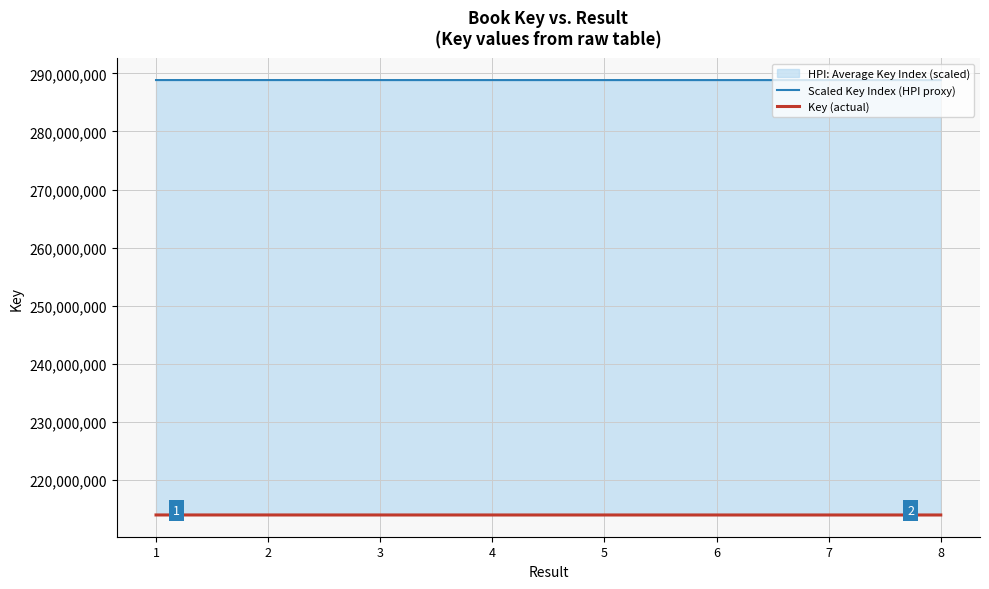

What is the highest value of the Key (actual) series?

213963177.0